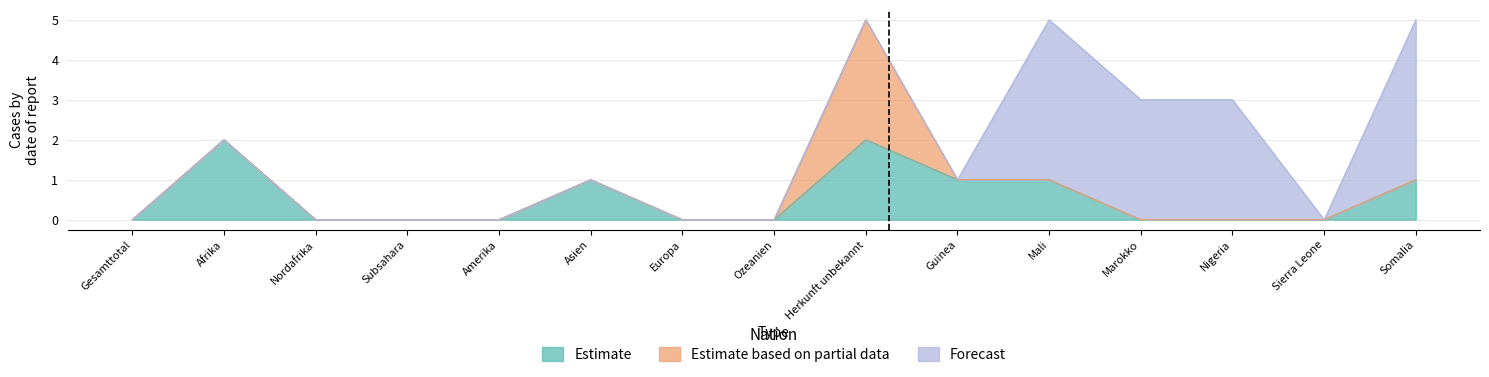

Reading left to right, transcribe all the data shown in this chart.

Estimate: 0	2	0	0	0	1	0	0	2	1	1	0	0	0	1
Estimate based on partial data: 0	0	0	0	0	0	0	0	3	0	0	0	0	0	0
Forecast: 0	0	0	0	0	0	0	0	0	0	4	3	3	0	4